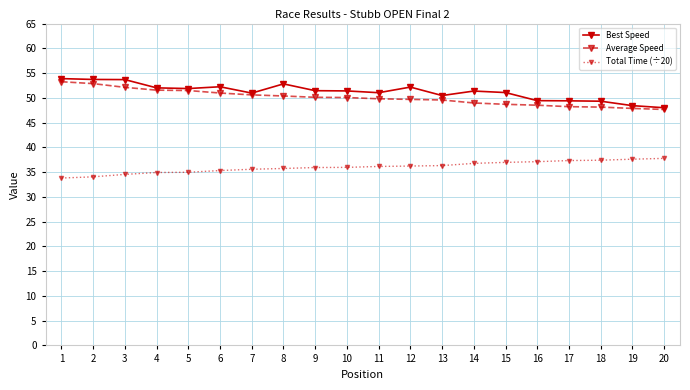

How many lines are shown in the chart?

3